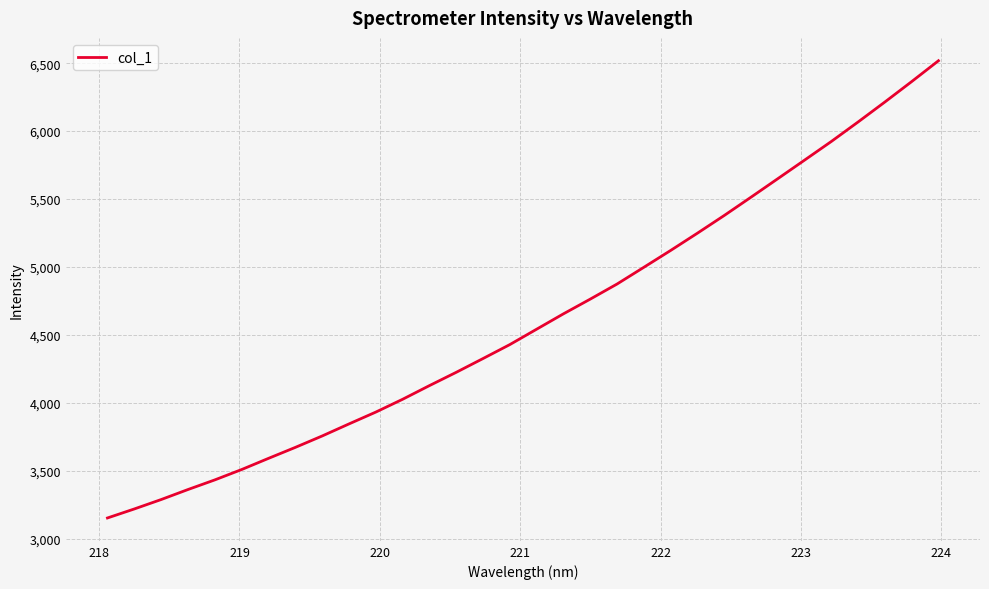

Count the number of values greater than 4541.

16